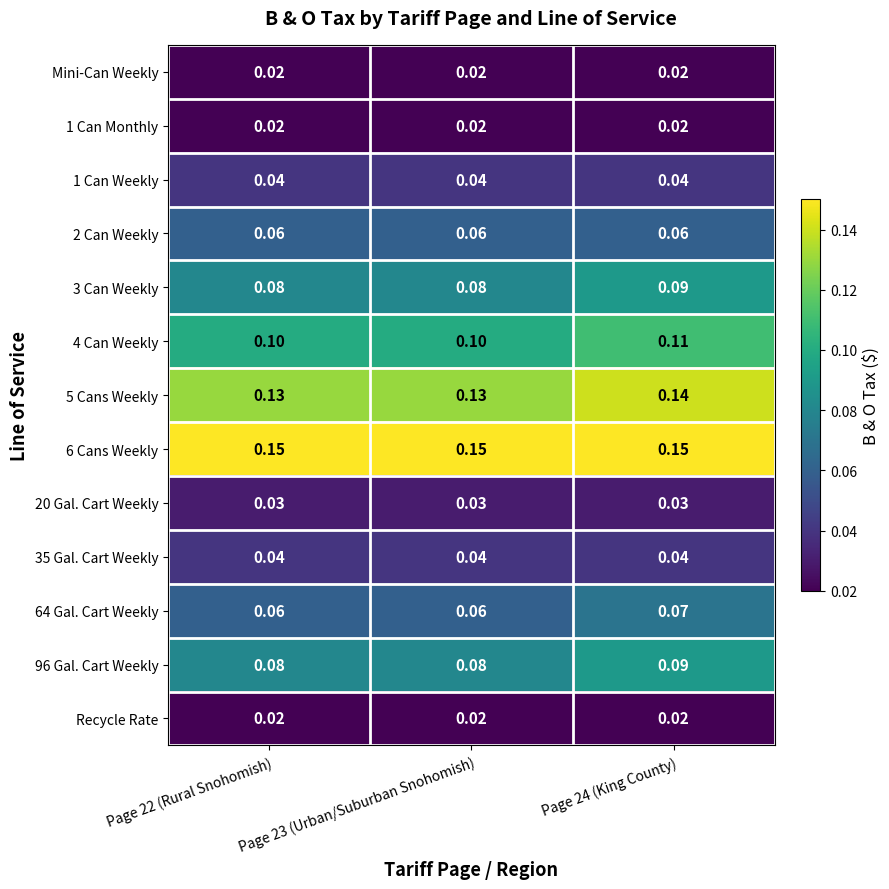

Is the value of 1 Can Weekly at Page 23 (Urban/Suburban Snohomish) greater than the value of 1 Can Monthly at Page 22 (Rural Snohomish)?

Yes